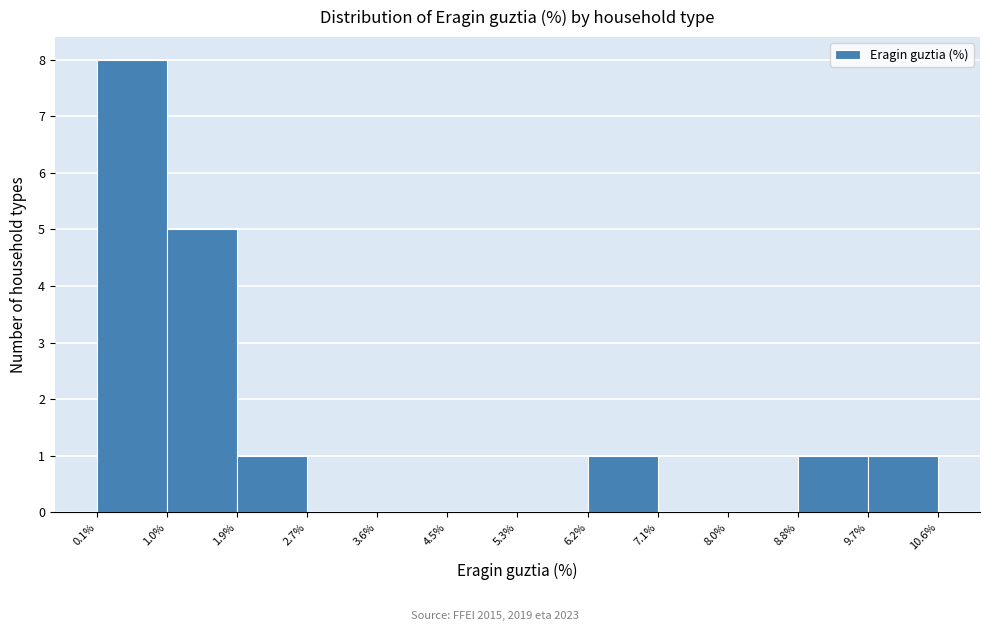

Reading left to right, list every bar in this chart as the range it spans on the x-axis followed by its height. The values are not printed on the chart, so give them approximately, as read against the axis.

0.1% to 1.0%: 8
1.0% to 1.9%: 5
1.9% to 2.7%: 1
2.7% to 3.6%: 0
3.6% to 4.5%: 0
4.5% to 5.3%: 0
5.3% to 6.2%: 0
6.2% to 7.1%: 1
7.1% to 8.0%: 0
8.0% to 8.8%: 0
8.8% to 9.7%: 1
9.7% to 10.6%: 1